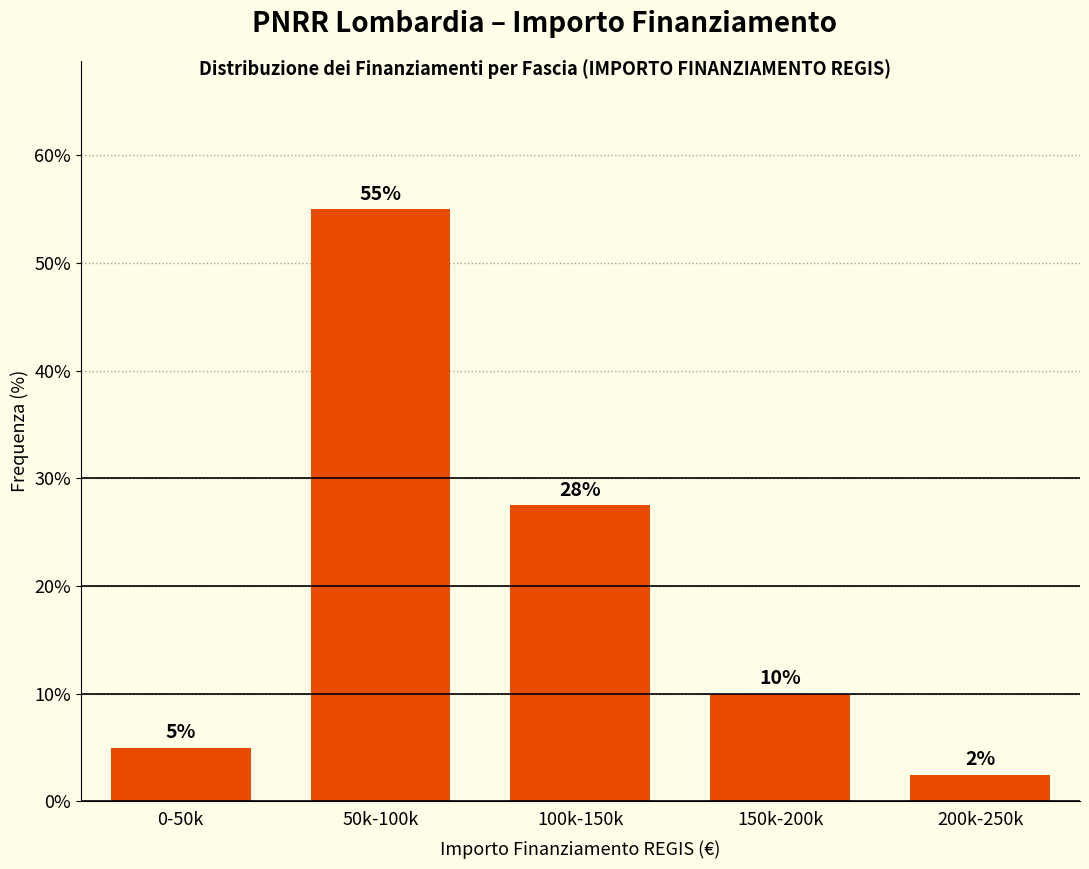

What is the label of the 1st bar from the left?

0-50k